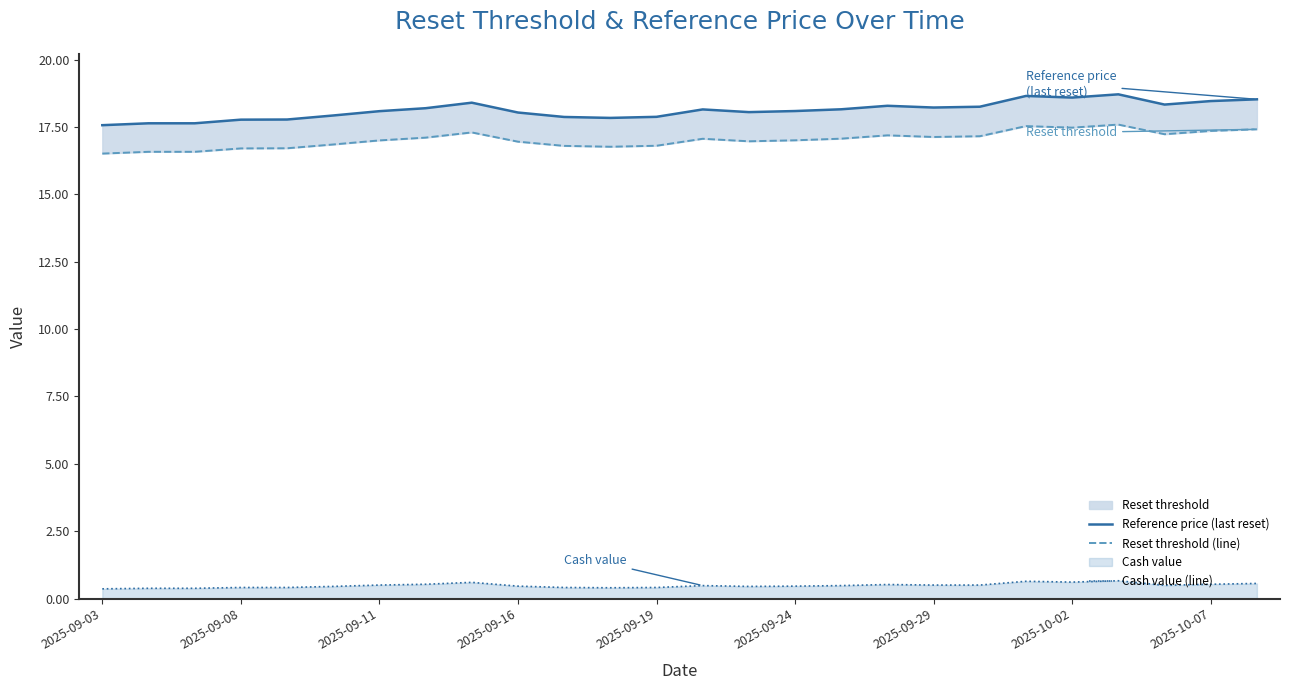

True or false: Cash value (line) has a value of 0.9 at 20.

False